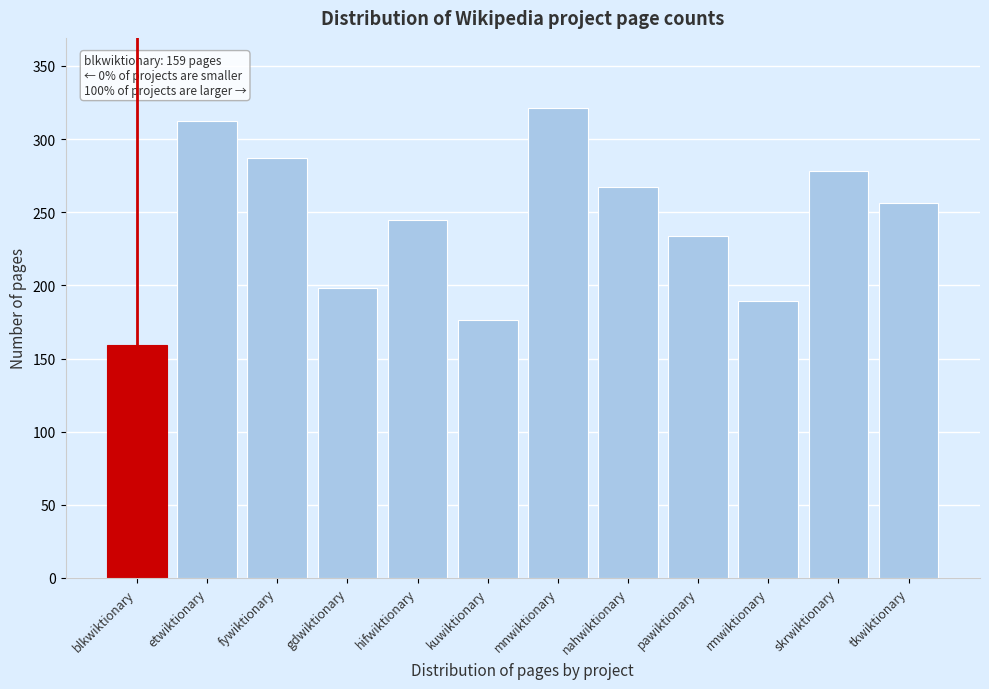

Reading left to right, what are all the values shown in this chart?

blkwiktionary=159	etwiktionary=312	fywiktionary=287	gdwiktionary=198	hifwiktionary=245	kuwiktionary=176	mnwiktionary=321	nahwiktionary=267	pawiktionary=234	rmwiktionary=189	skrwiktionary=278	tkwiktionary=256